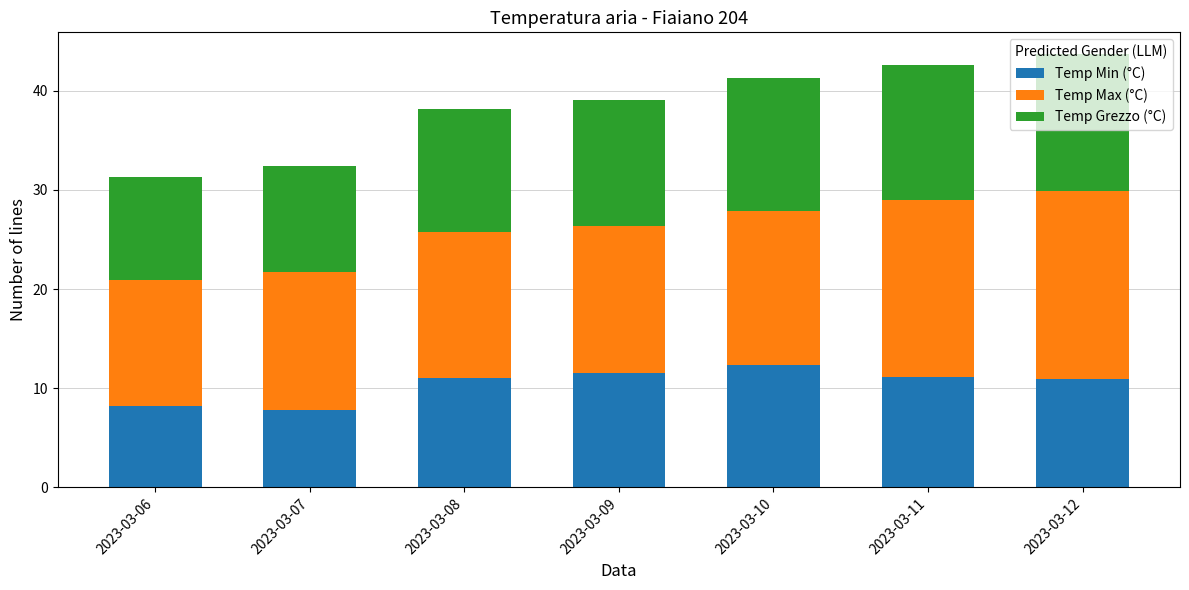

Does the chart contain any negative values?

No